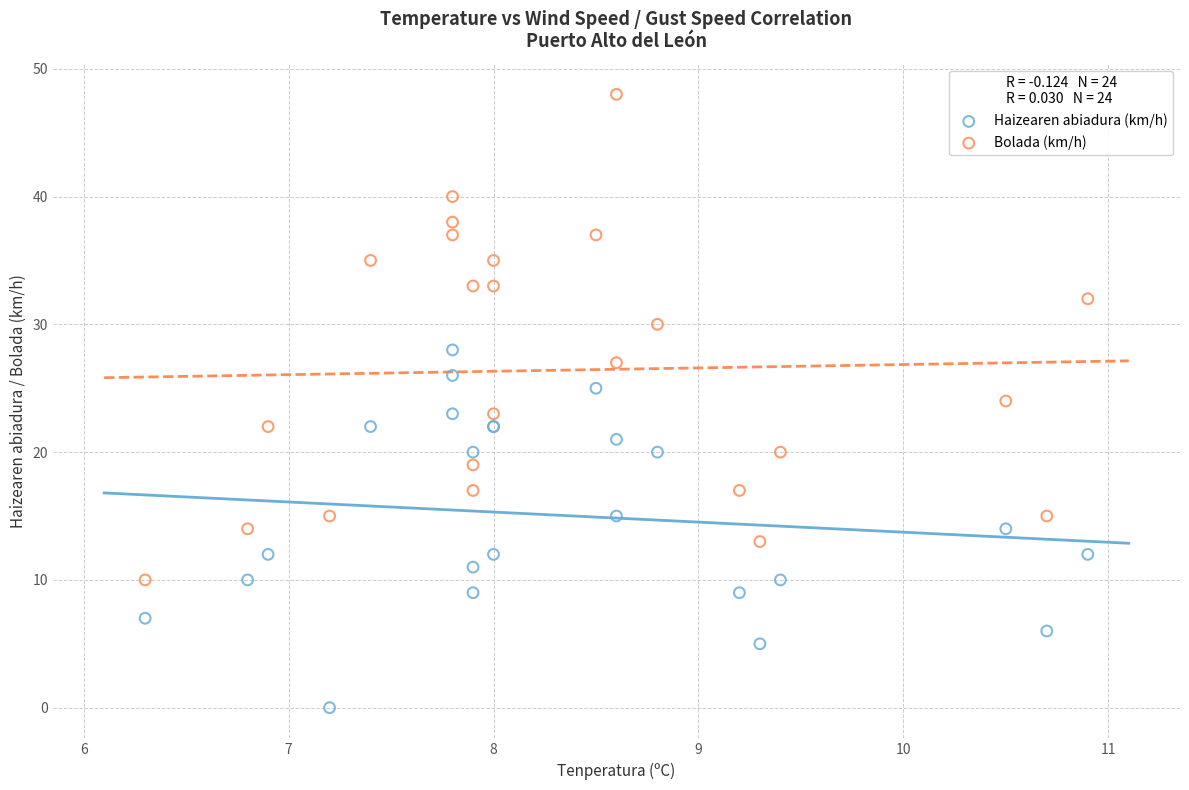

Which series has the largest Y range (max minus min)?

Bolada (km/h)